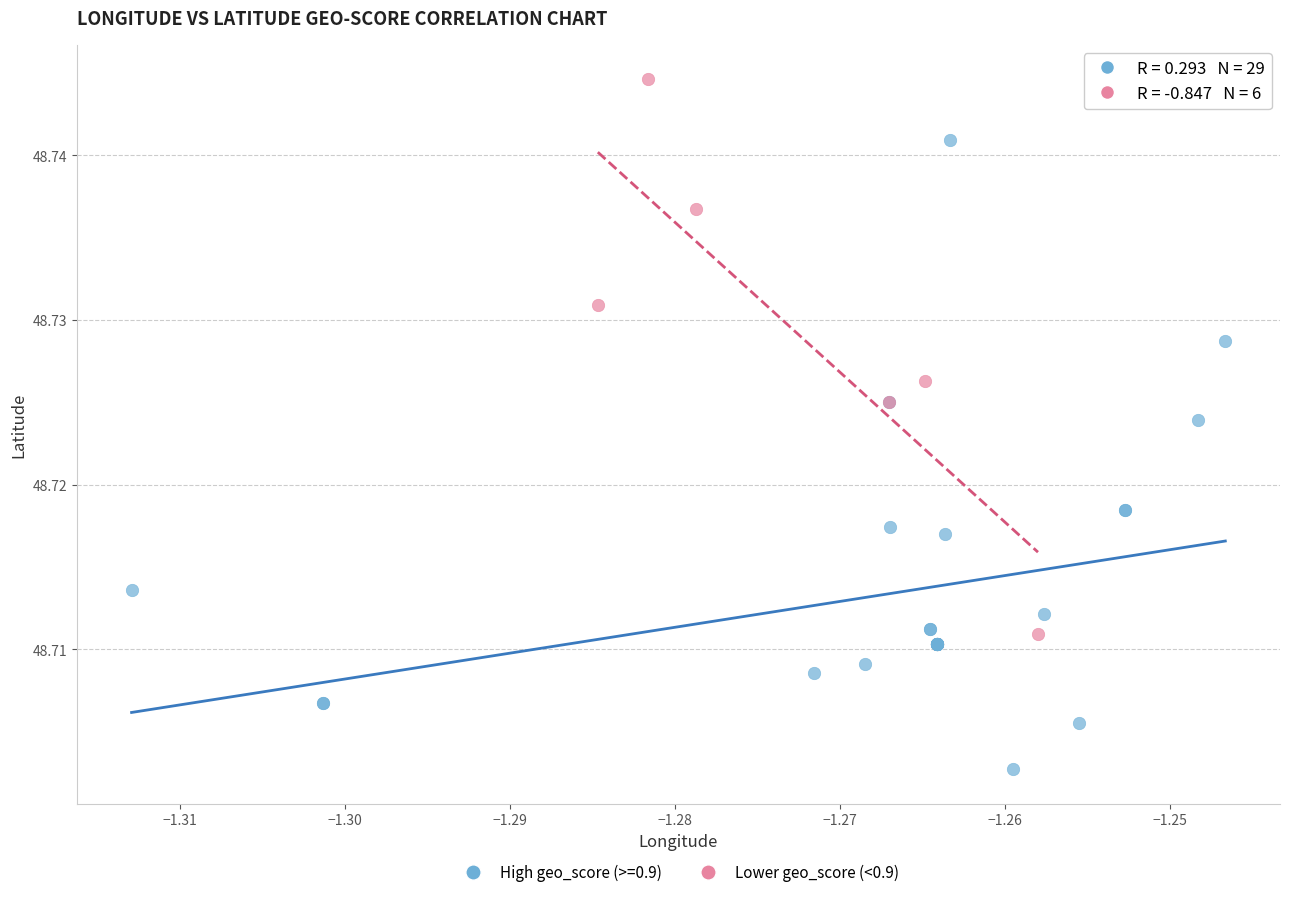

Which series reaches the minimum Y coordinate?

High geo_score (>=0.9)